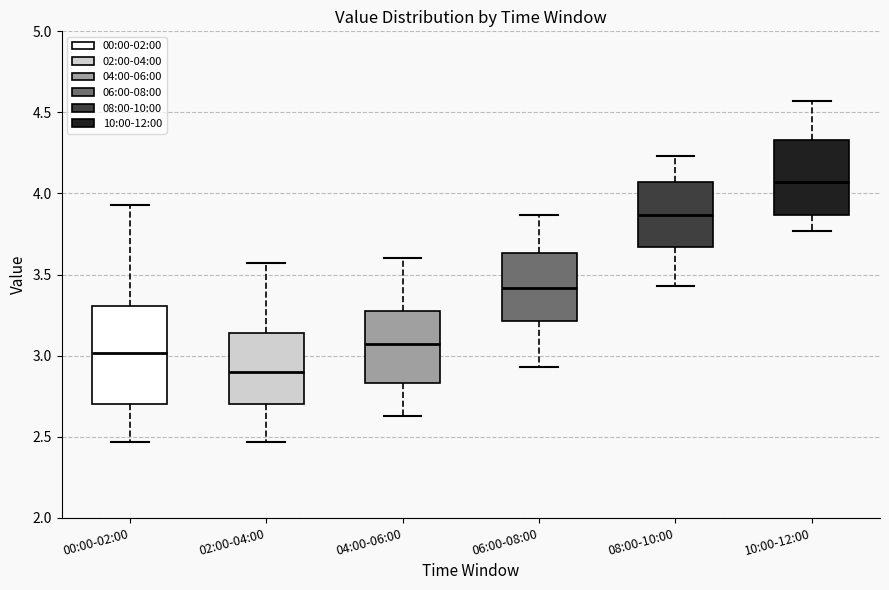

Which box has the lowest median line?

02:00-04:00